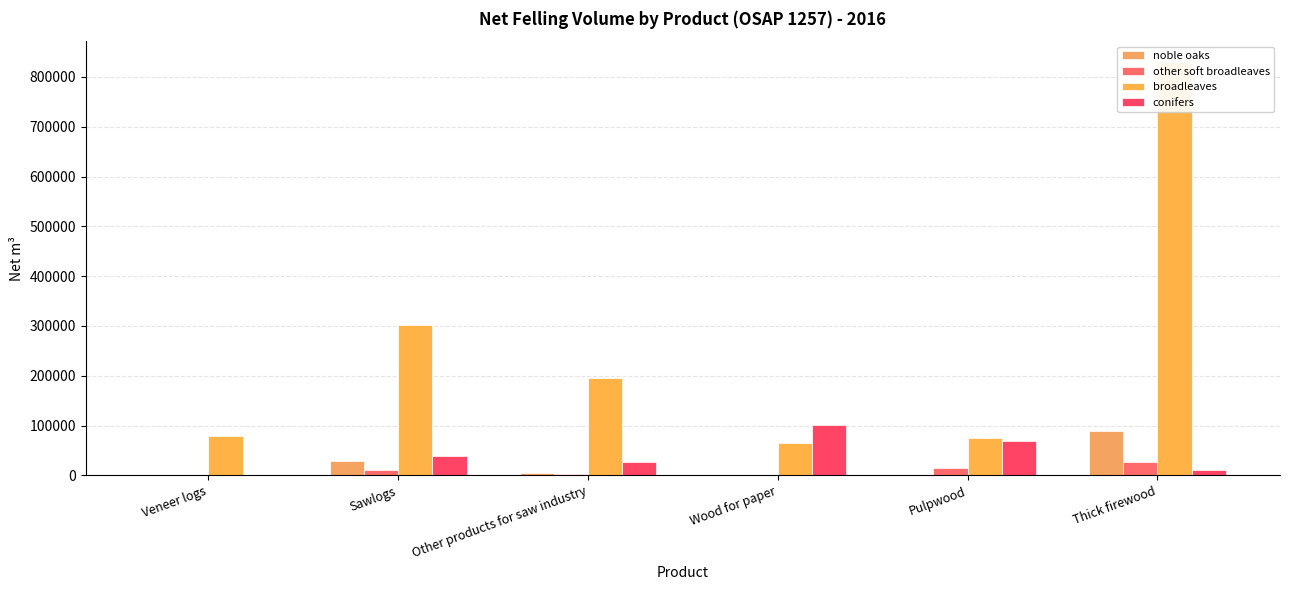

What is the difference between the highest and lowest values at Wood for paper?

101817.6